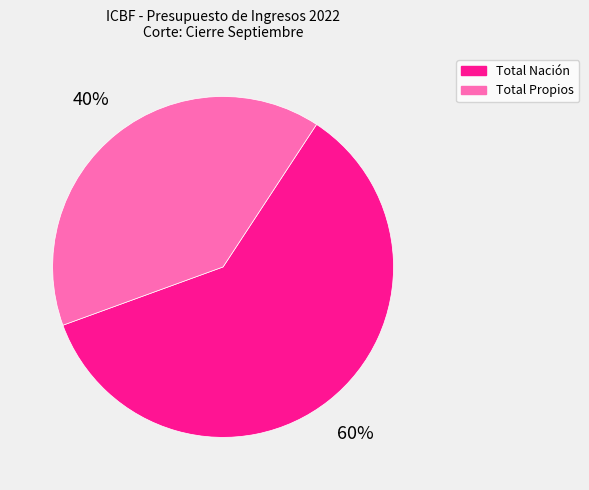

Is there a majority slice in this chart?

Yes